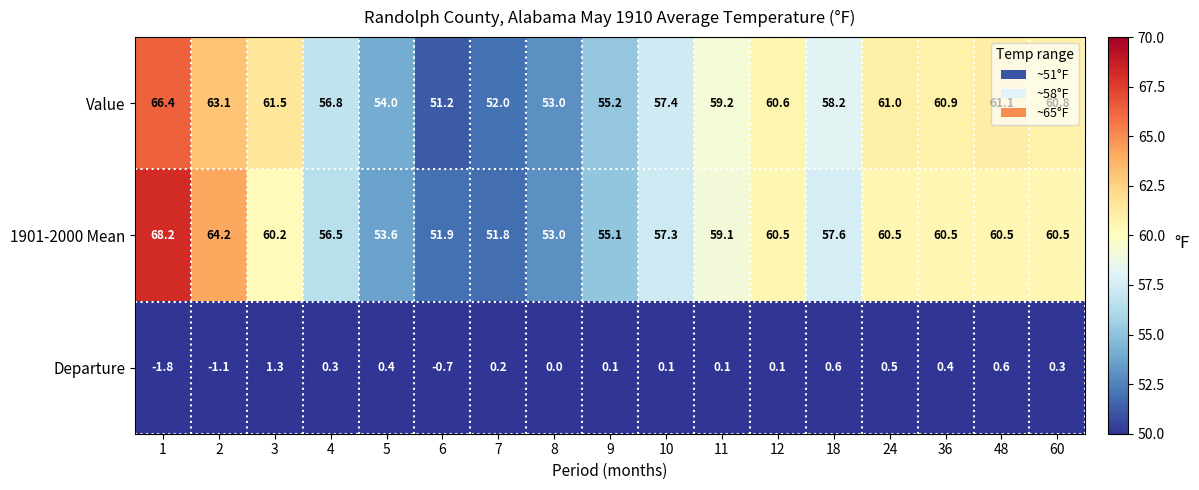

What is the difference between the maximum and second lowest values in the Value series?

14.4